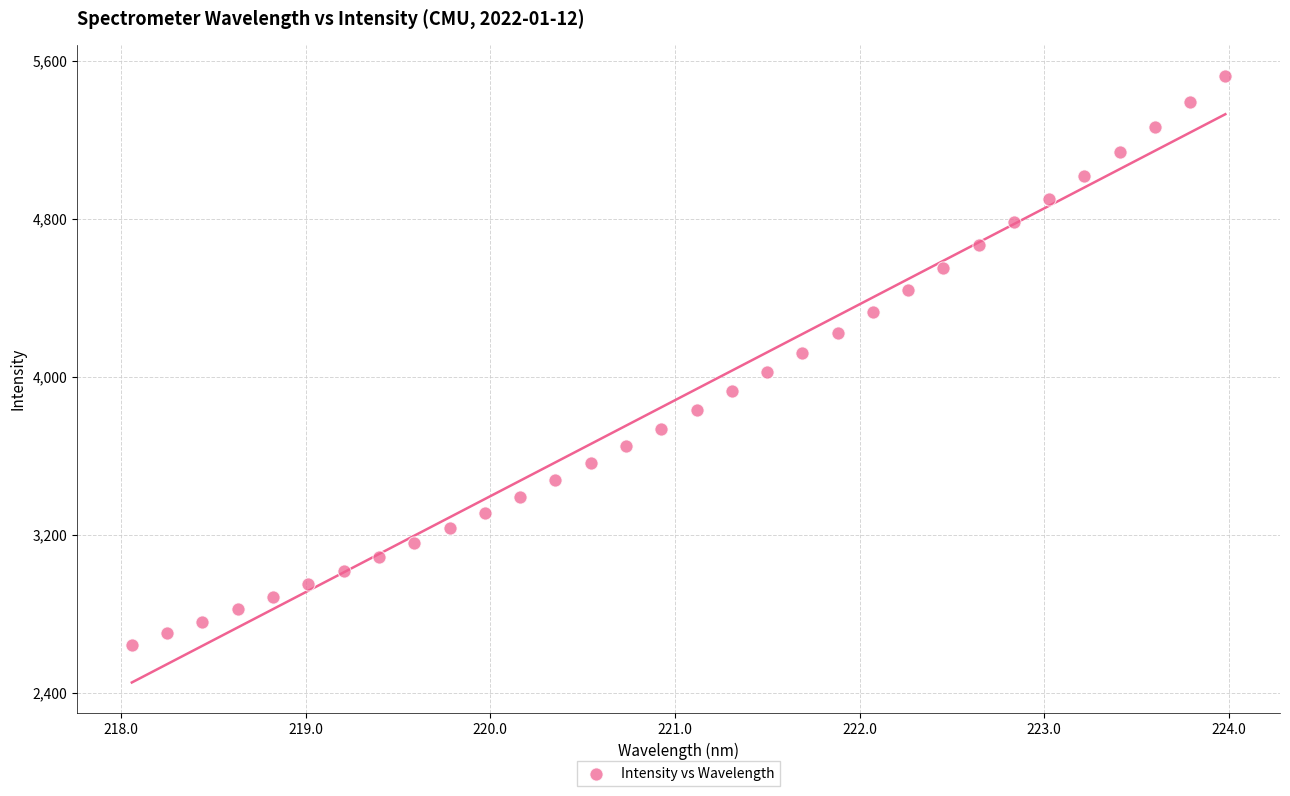

What is the range of X values (max minus min)?

5.9